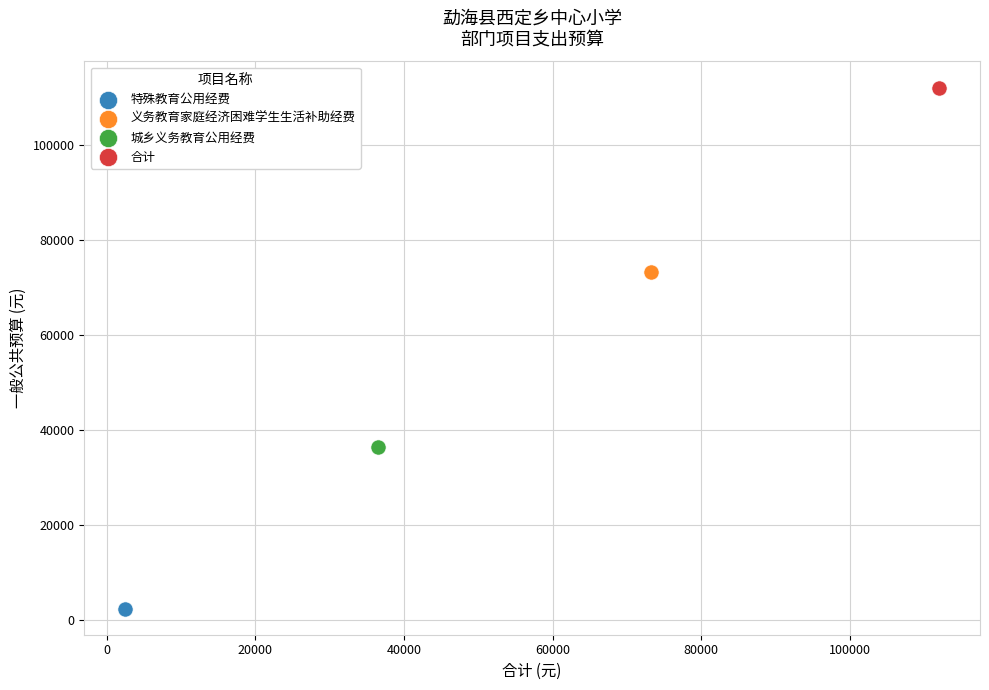

What are all the series names shown in the legend?

特殊教育公用经费, 义务教育家庭经济困难学生生活补助经费, 城乡义务教育公用经费, 合计